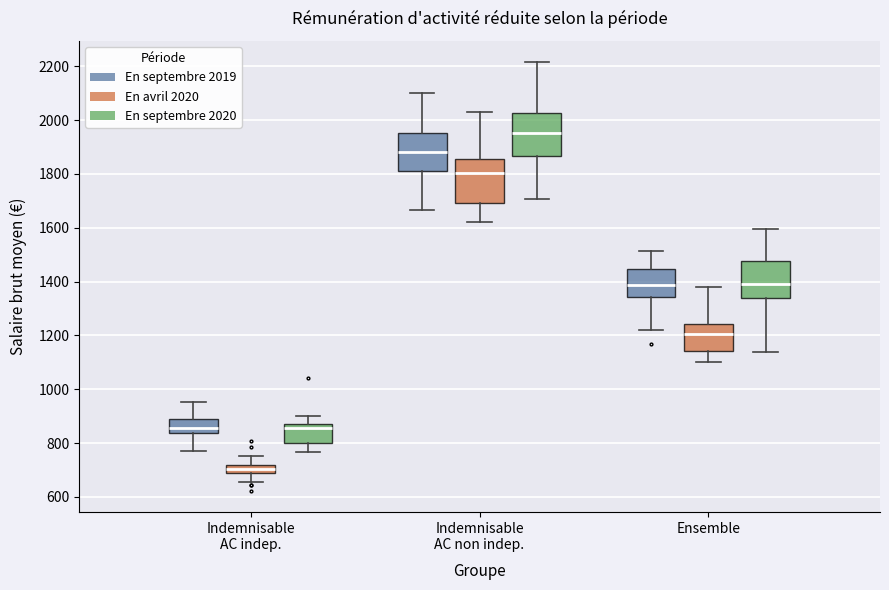

Where does the median line of the box for Indemnisable AC indep. (En septembre 2020) sit on the y-axis? The values are not printed on the chart, so give them approximately, as read against the axis.

860